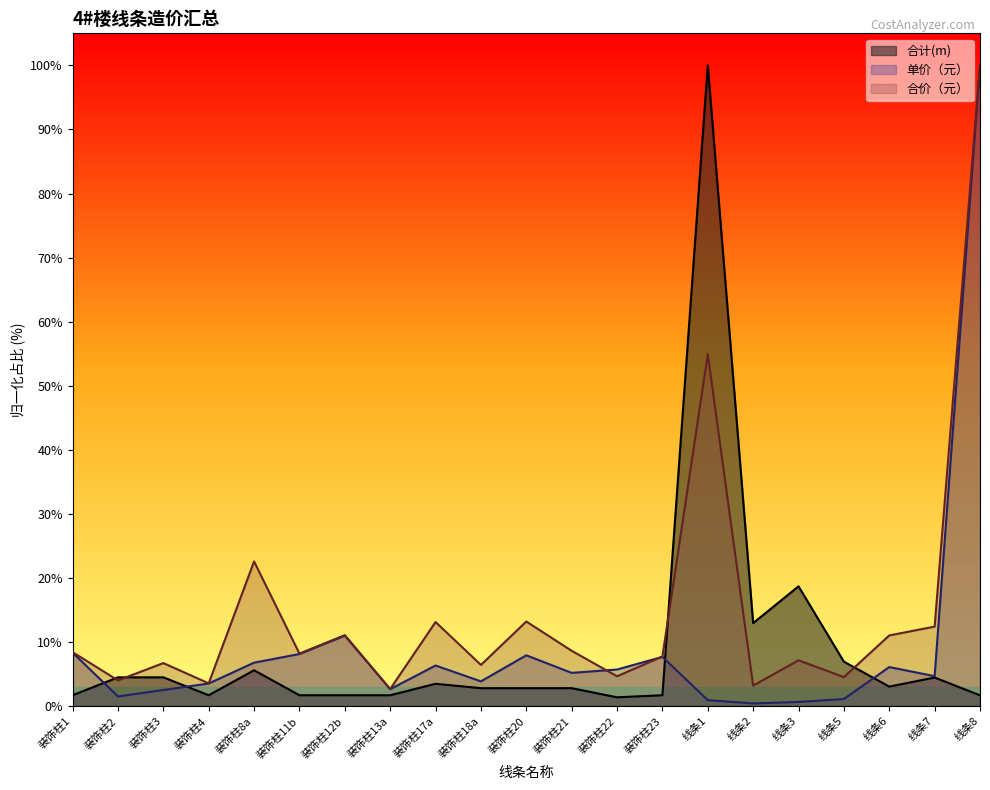

What is the label of the 4th point from the right?

线条5